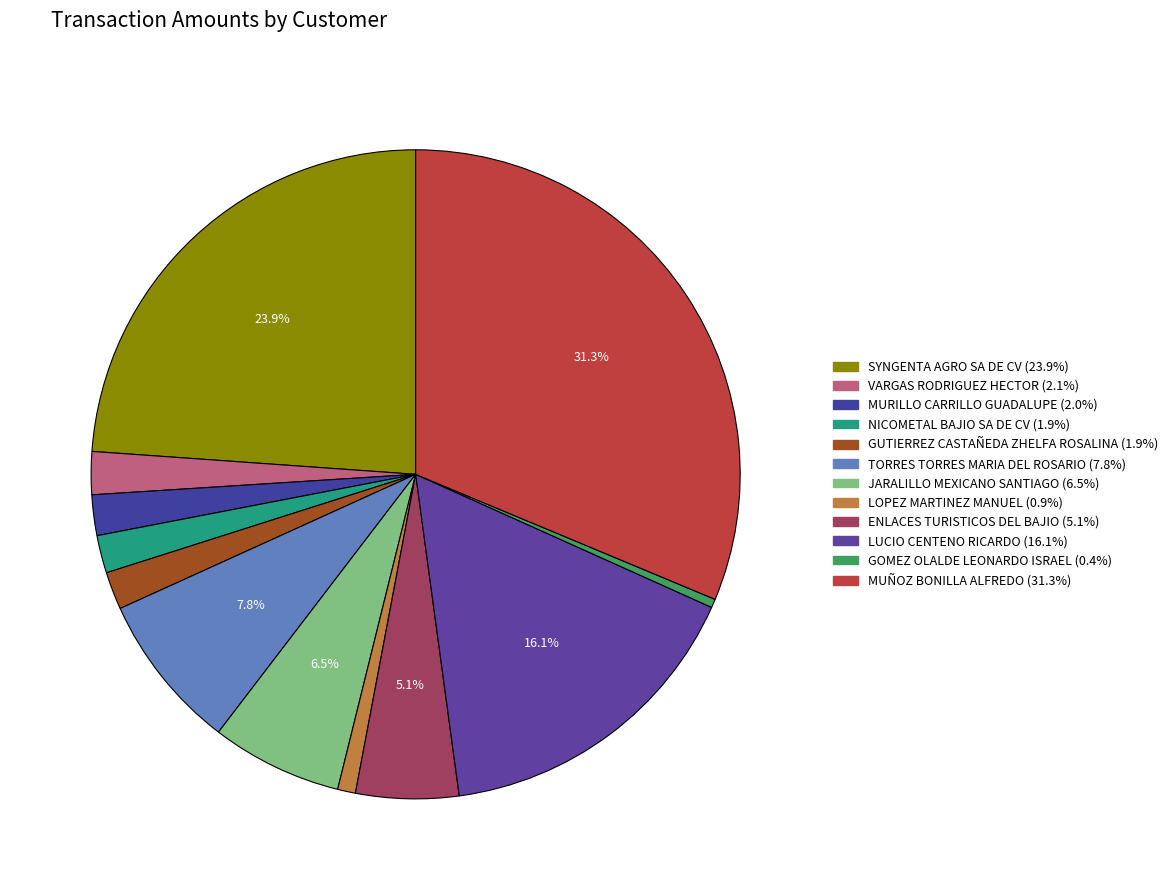

Count the number of slices in the pie.

12